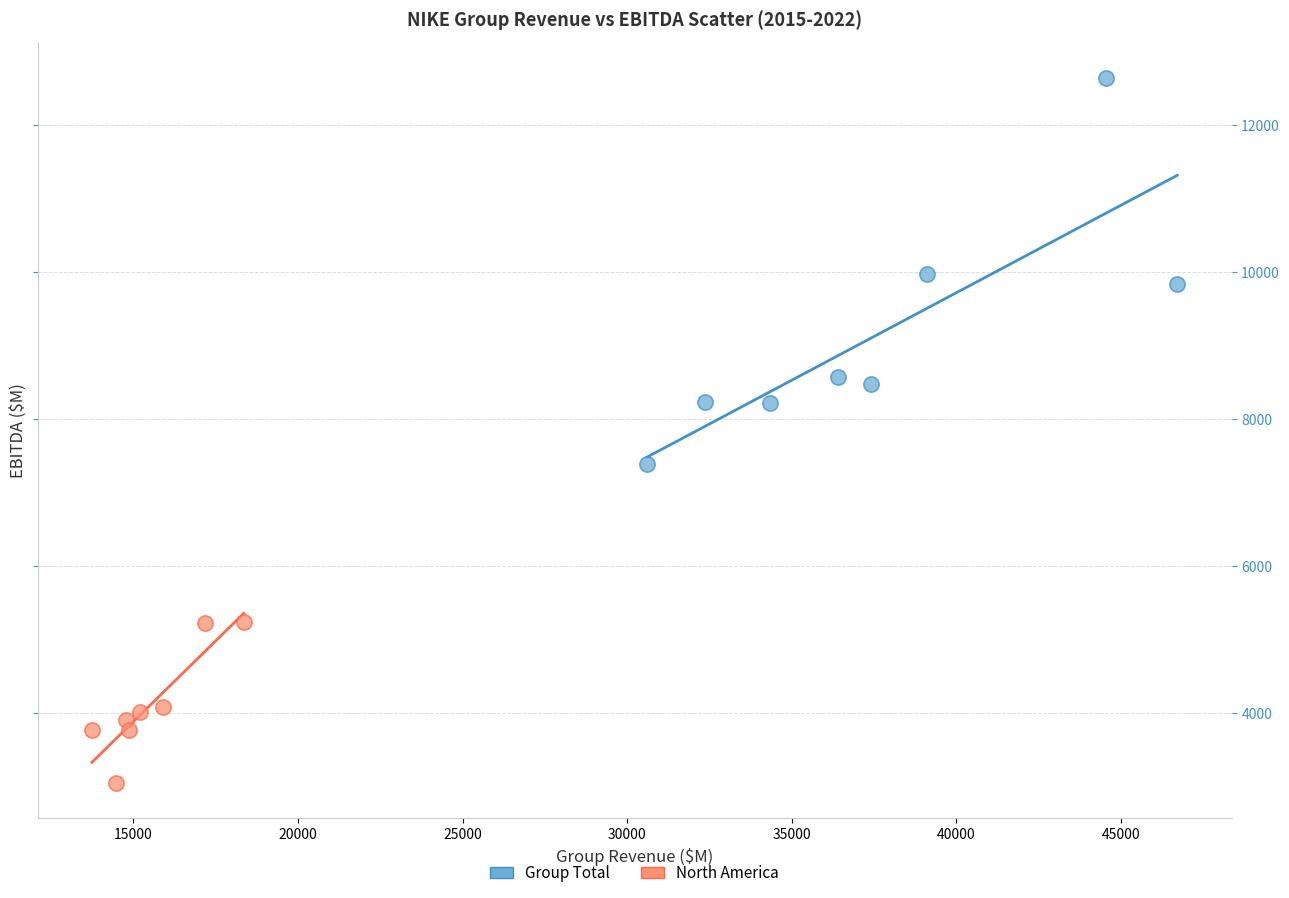

What are all the series names shown in the legend?

Group Total, North America